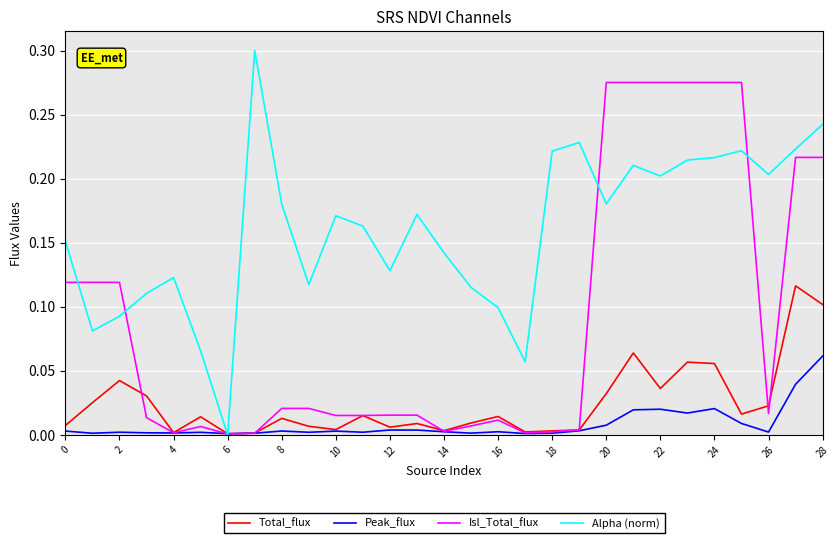

How many lines are shown in the chart?

4